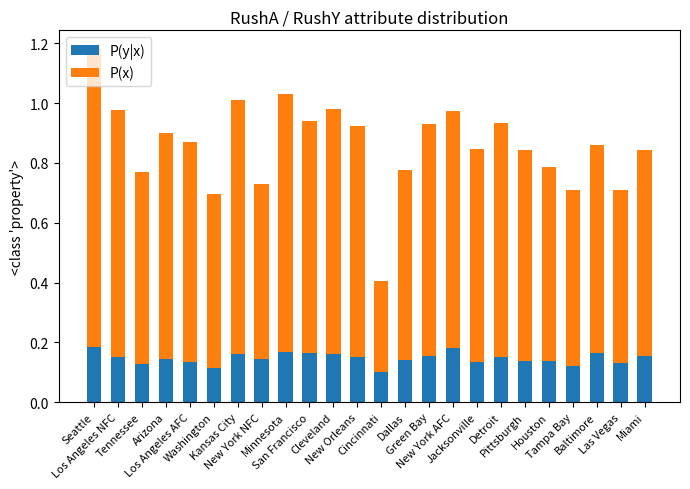

What is the sum of all P(y|x) values?

3.5